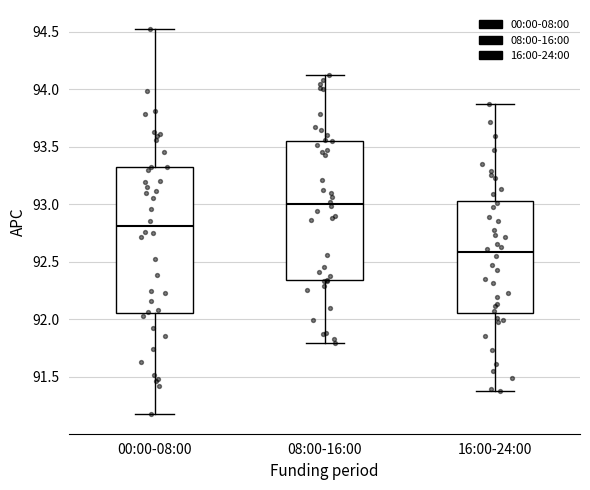

Where is the lower edge of the box for 16:00-24:00 on the y-axis? The values are not printed on the chart, so give them approximately, as read against the axis.

92.05